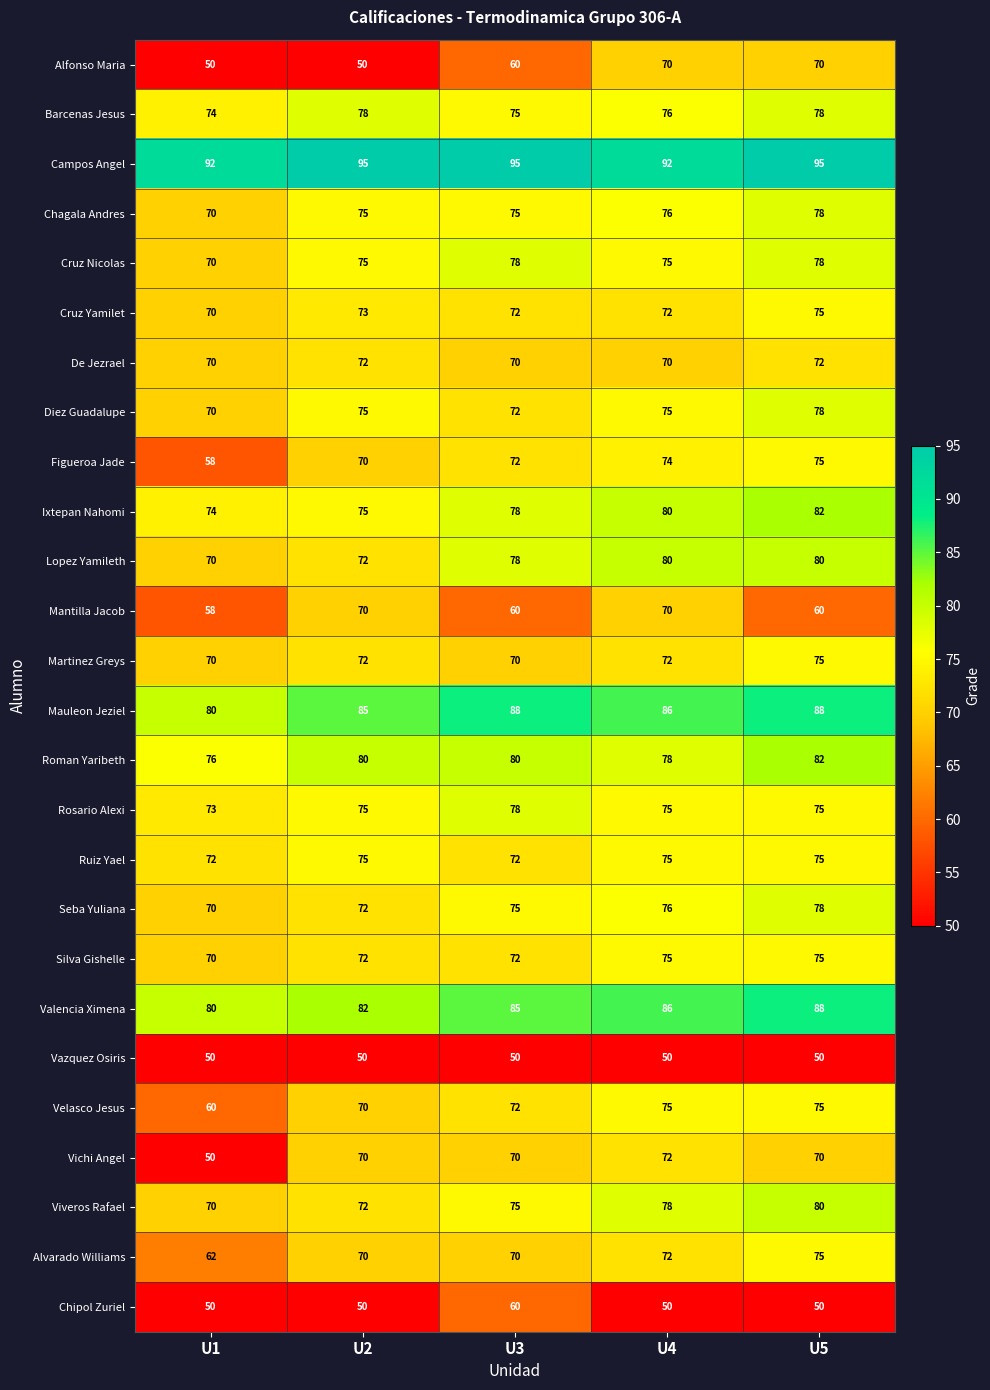

What is the total value across all series at U5?

1957